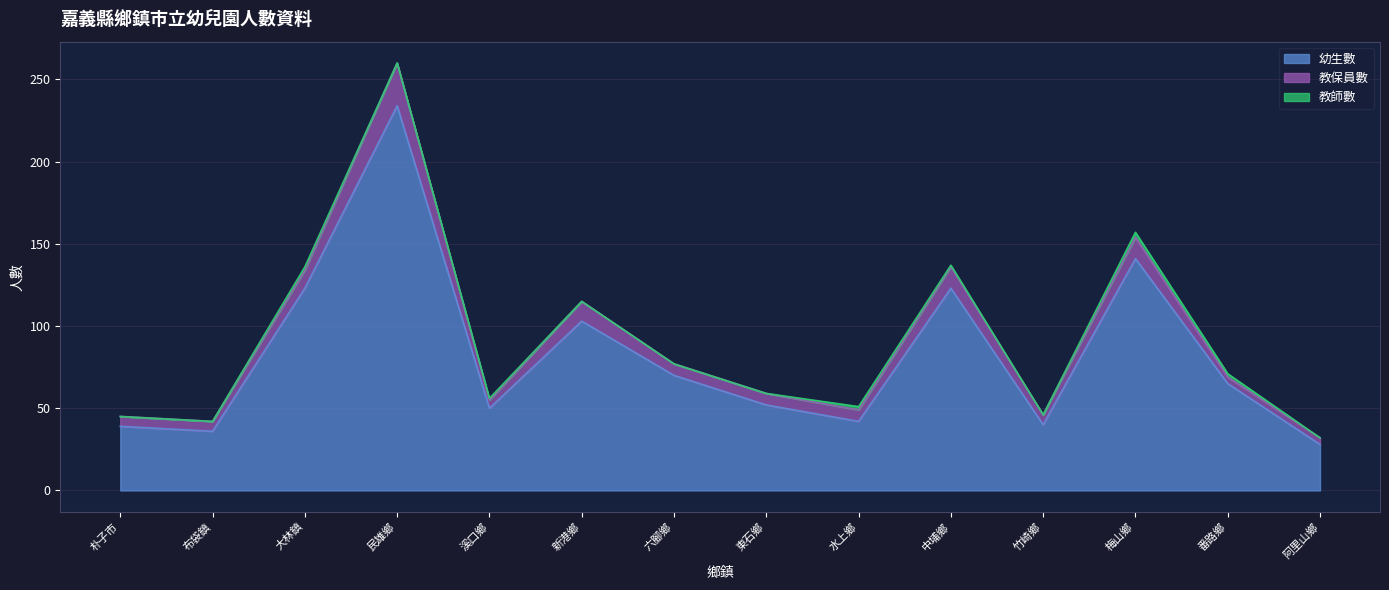

At which label is 幼生數 closest to 131?

大林鎮